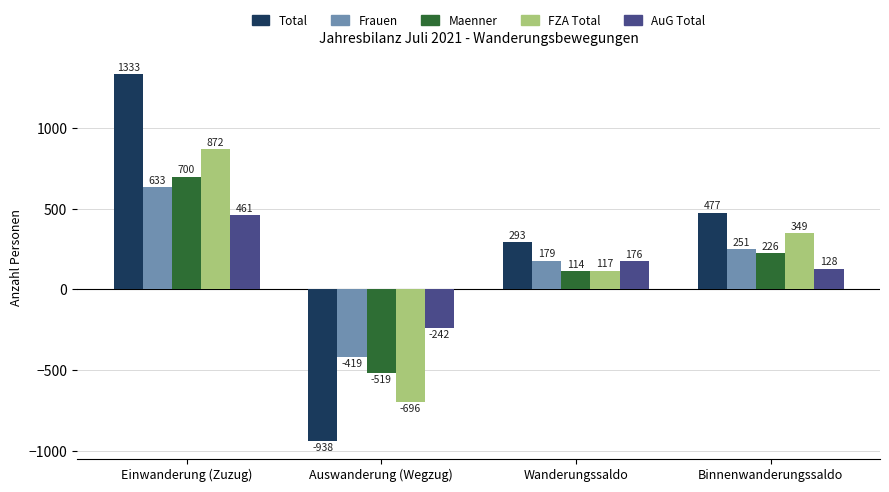

True or false: FZA Total has a value of -696 at Auswanderung (Wegzug).

True